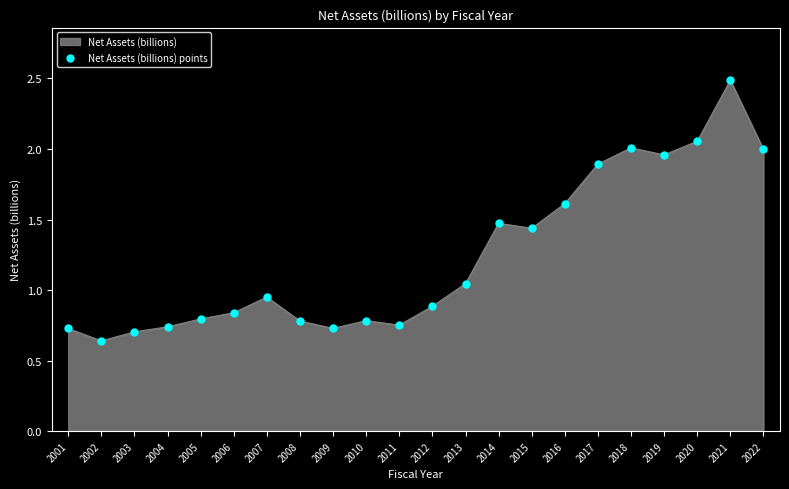

Between 2001 and 2006, which is larger?

2006